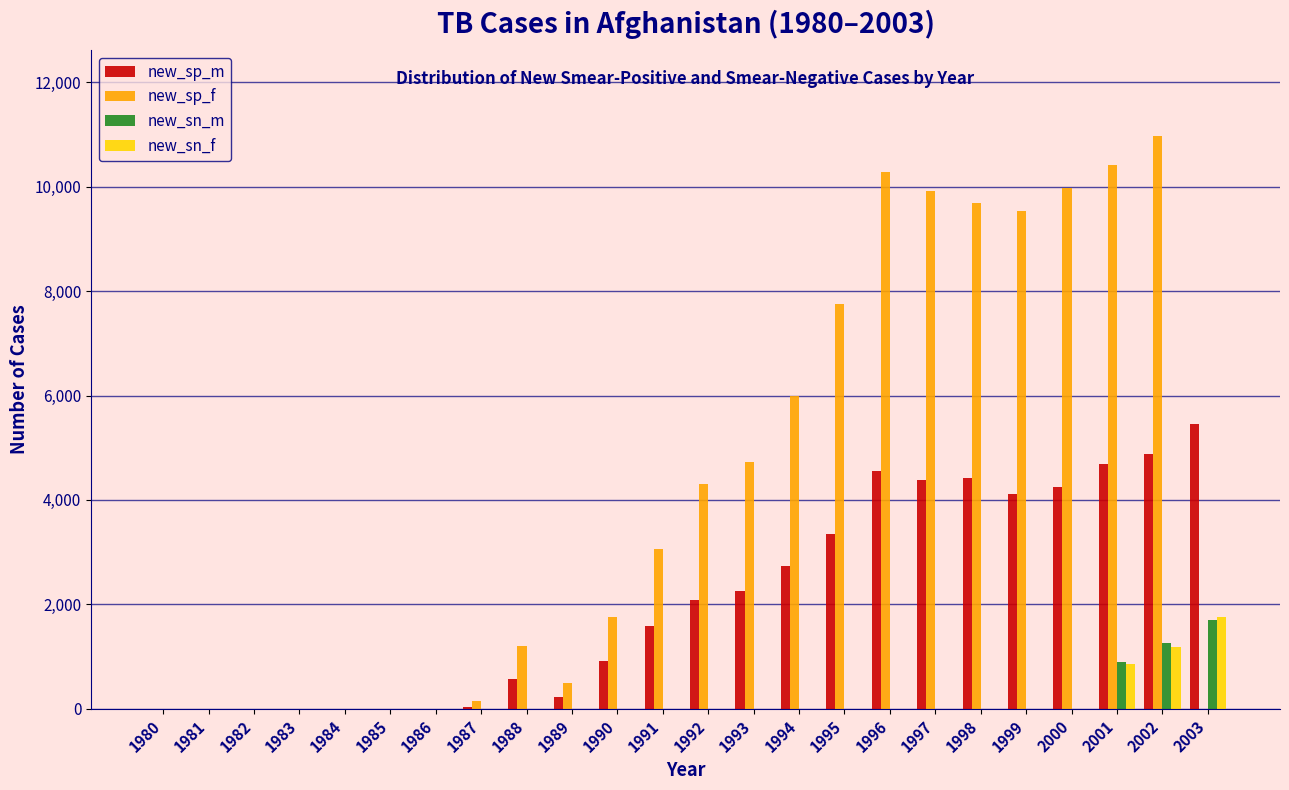

Which series has the largest total across all categories?

new_sp_f